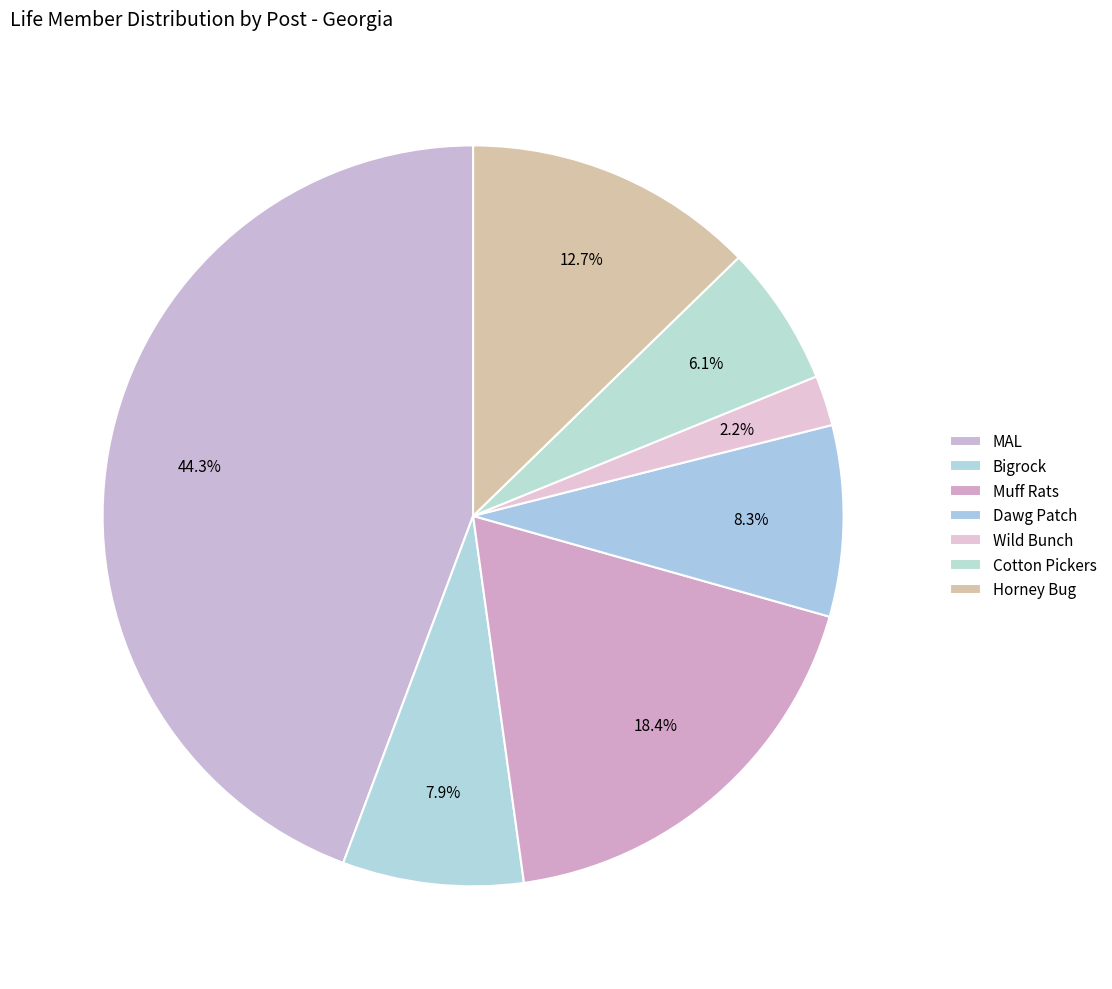

To the nearest percent, what is the combined percentage of Wild Bunch and Dawg Patch?

11%